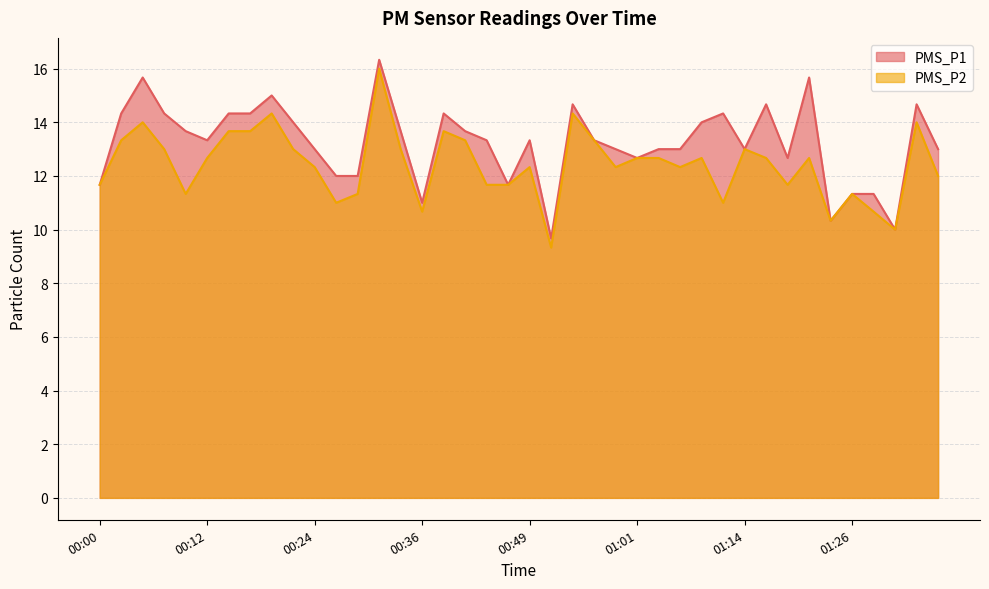

What position from the left is 01:19?

33